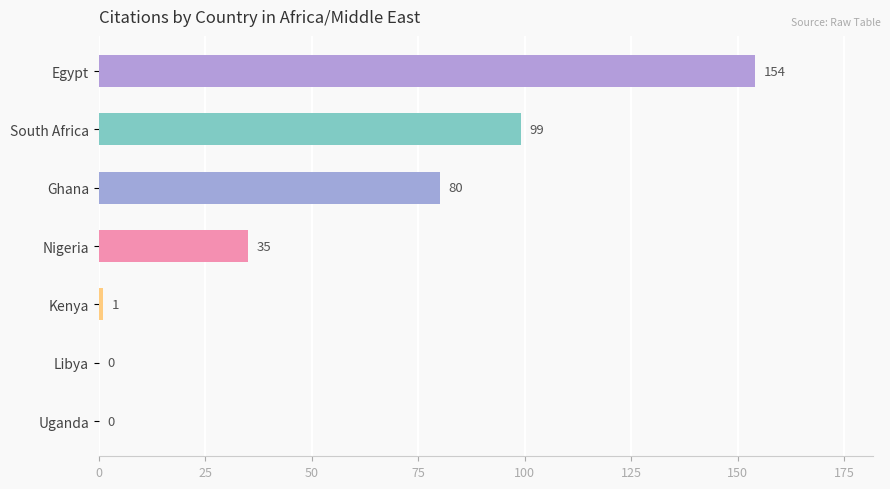

Which has a higher value, South Africa or Kenya?

South Africa